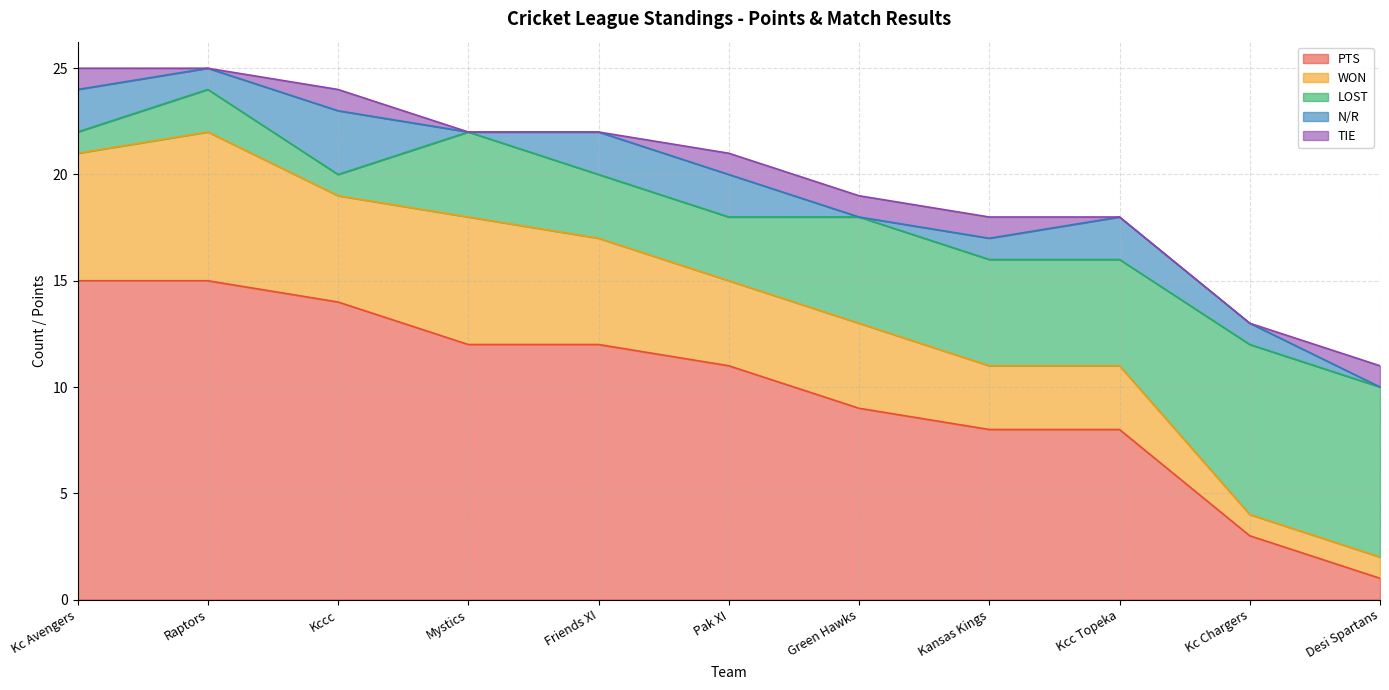

Count the TIE values in the range 0 to 1.

11